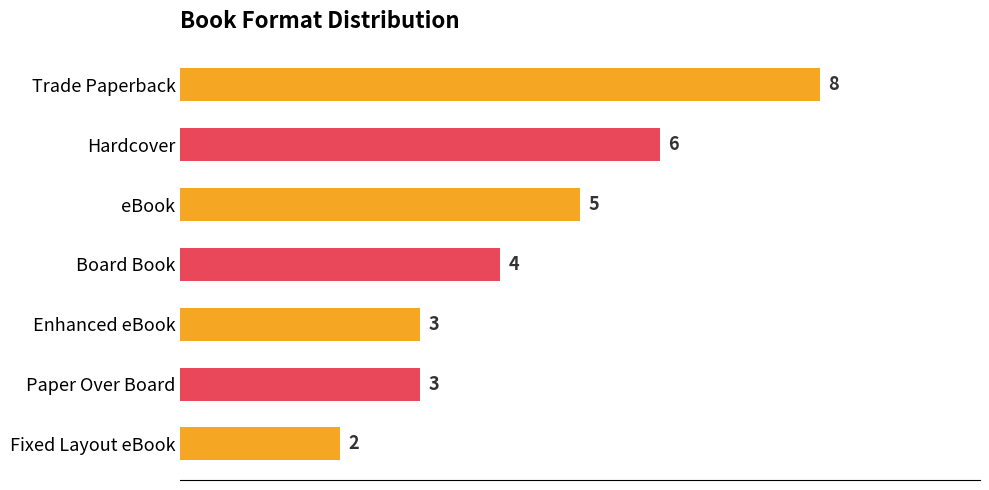

What is the maximum value shown in the chart?

8